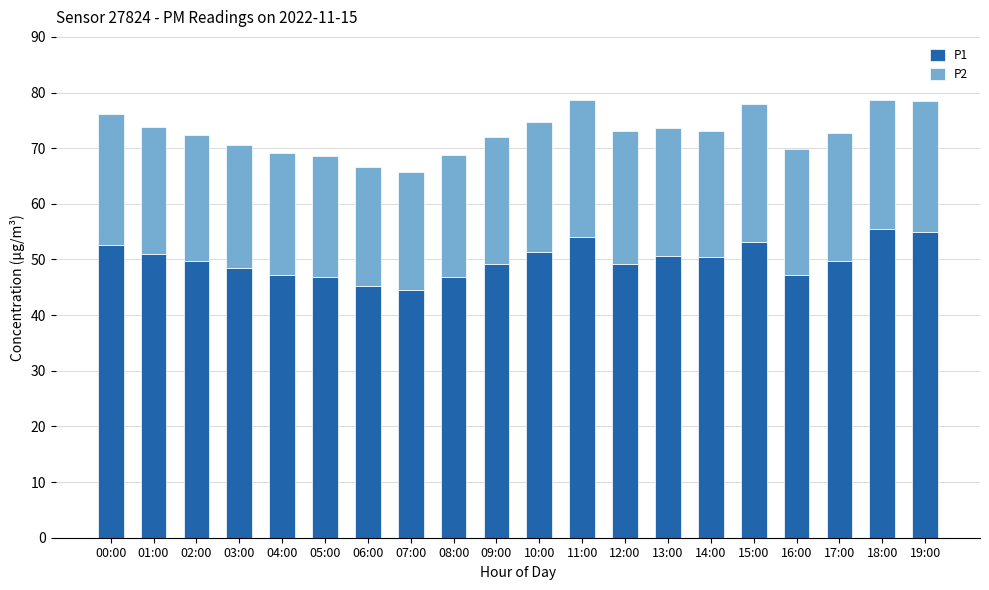

True or false: P1 has a value of 87.5 at 13:00.

False